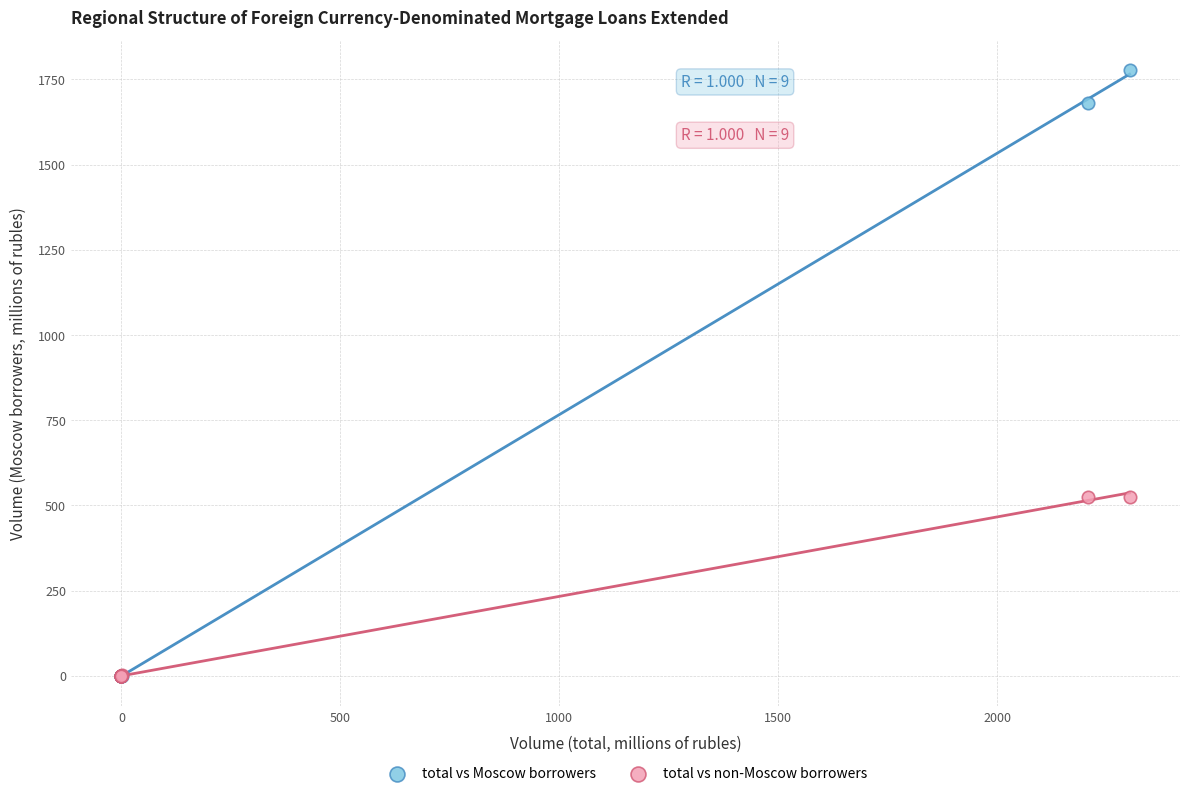

Which series contains the highest Y value?

total vs Moscow borrowers